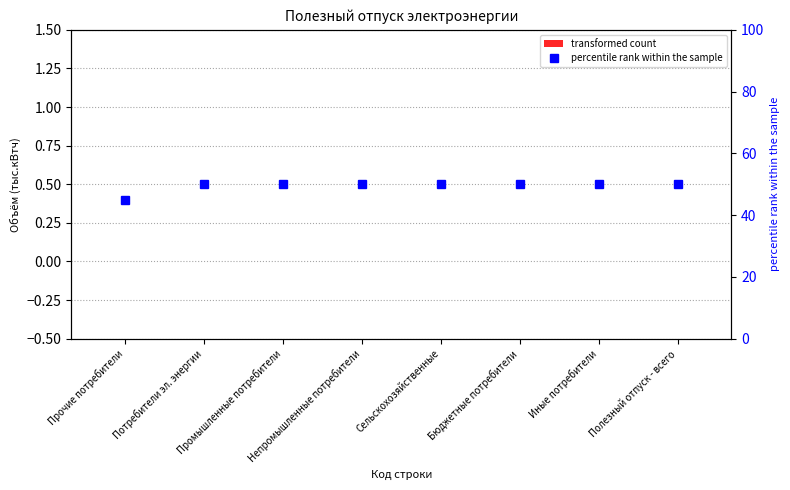

At which label is transformed count closest to 0?

Прочие потребители